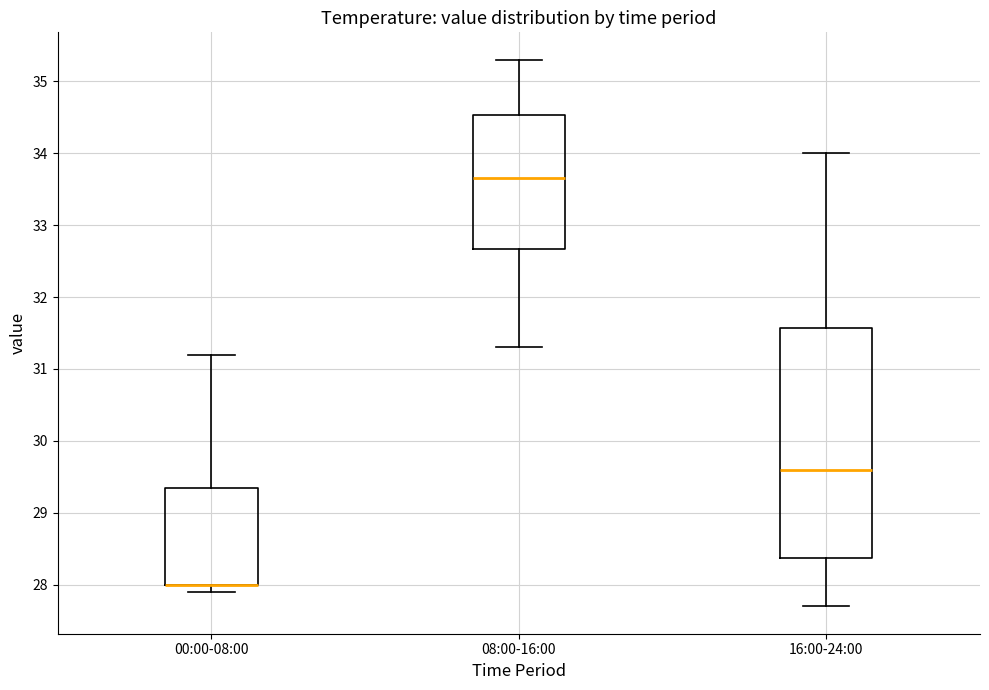

Reading left to right, transcribe this box plot: for each box, give where its median line is, the range the box spans, and where its two whiskers end, as read against the y-axis. The values are not printed on the chart, so give them approximately, as read against the axis.

00:00-08:00: median 28.0 (drawn on the box's lower edge), box 28.0 to 29.4, whiskers 27.9 to 31.2
08:00-16:00: median 33.7, box 32.7 to 34.5, whiskers 31.3 to 35.3
16:00-24:00: median 29.6, box 28.4 to 31.6, whiskers 27.7 to 34.0